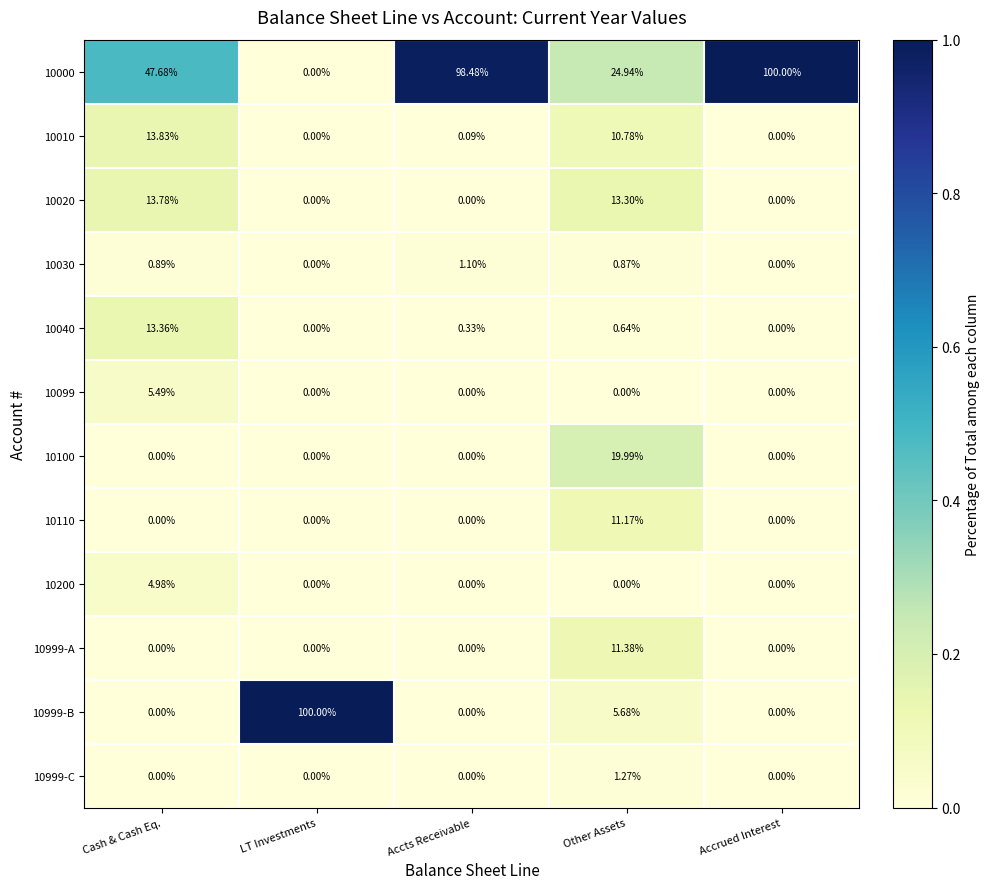

At which label does 10010 reach its peak?

Cash & Cash Eq.